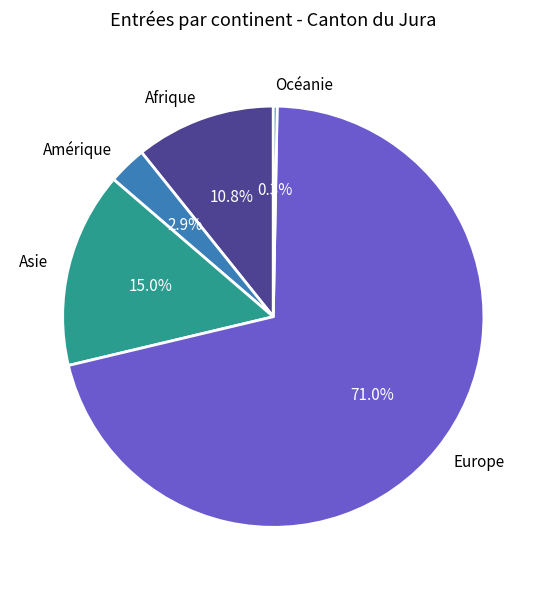

Do Asie and Europe together represent more than half of the pie?

Yes